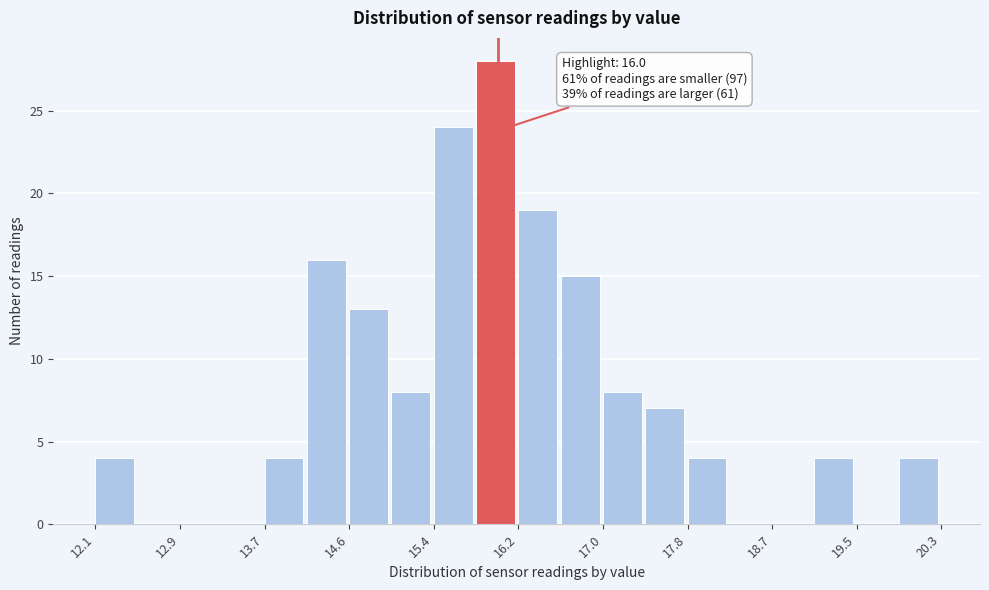

Which range on the x-axis has the tallest bar?

15.8 to 16.2